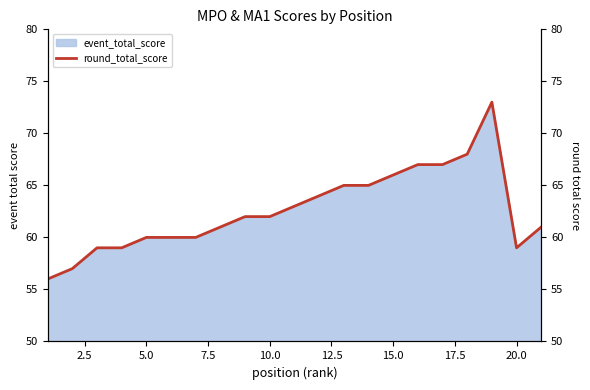

What is the average value?

63